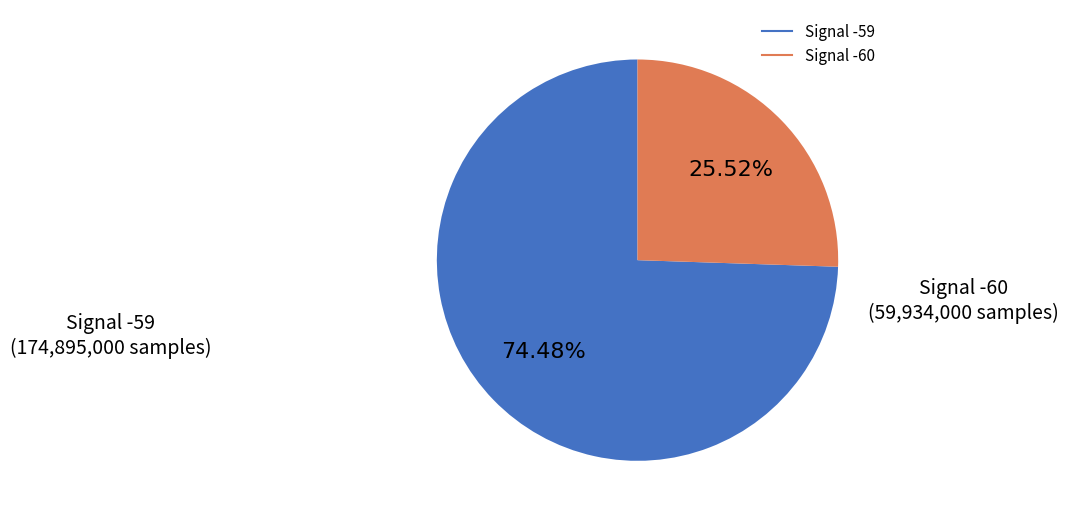

Count the number of slices in the pie.

2